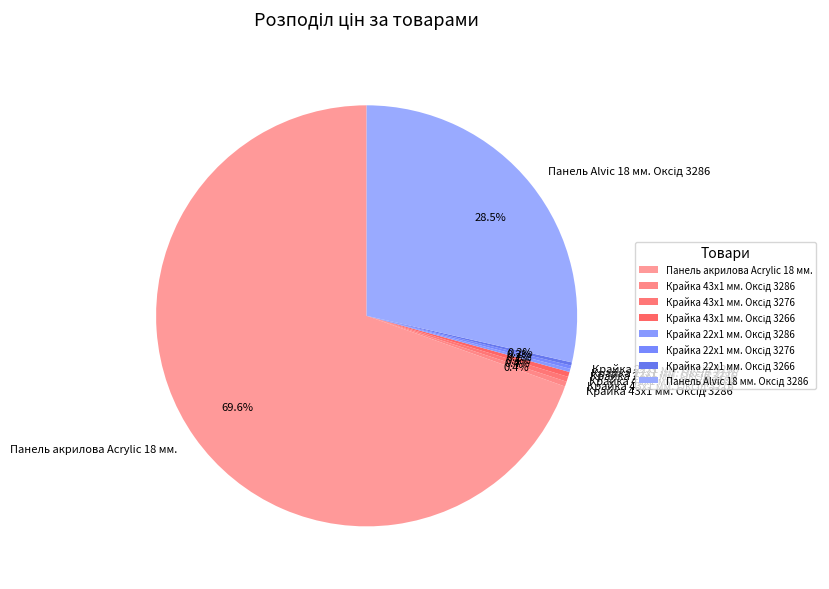

Is there a majority slice in this chart?

Yes